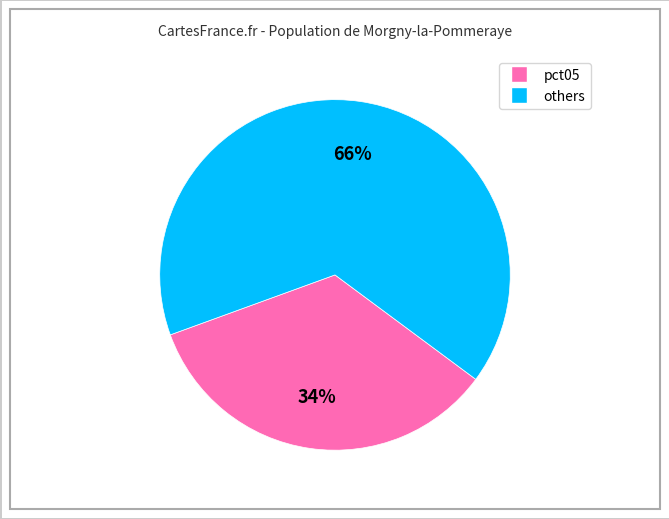

Count the number of slices in the pie.

2